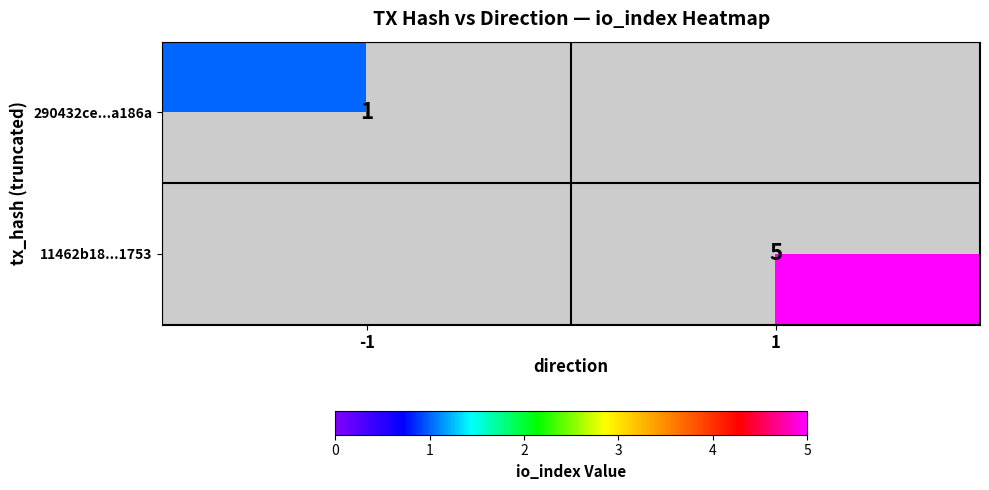

Is it true that 290432ce...a186a equals 0.3 at -1?

False